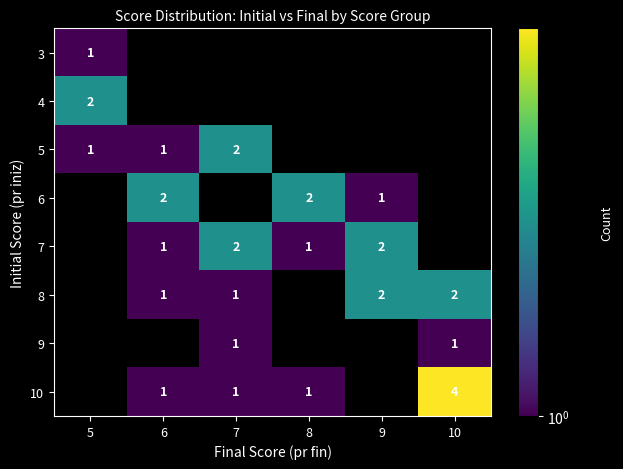

The 4 series shows 1 at 5. True or false?

False